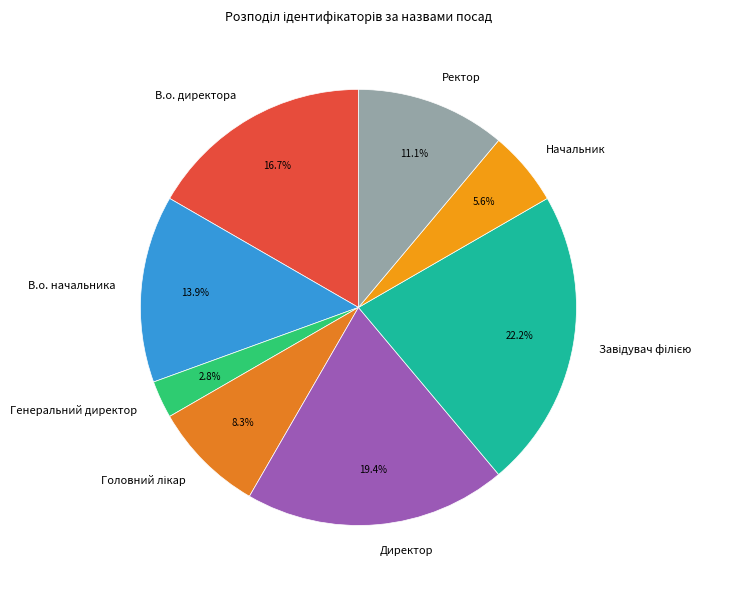

To the nearest percent, what is the difference between the Генеральний директор and В.о. директора slice percentages?

14%